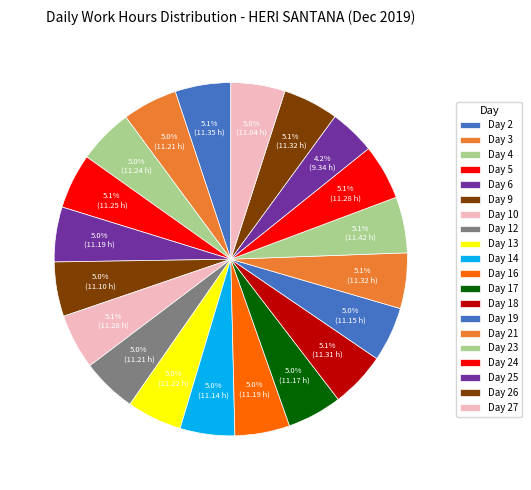

Combined, what portion of the pie is Day 10 and Day 24?

10.1%